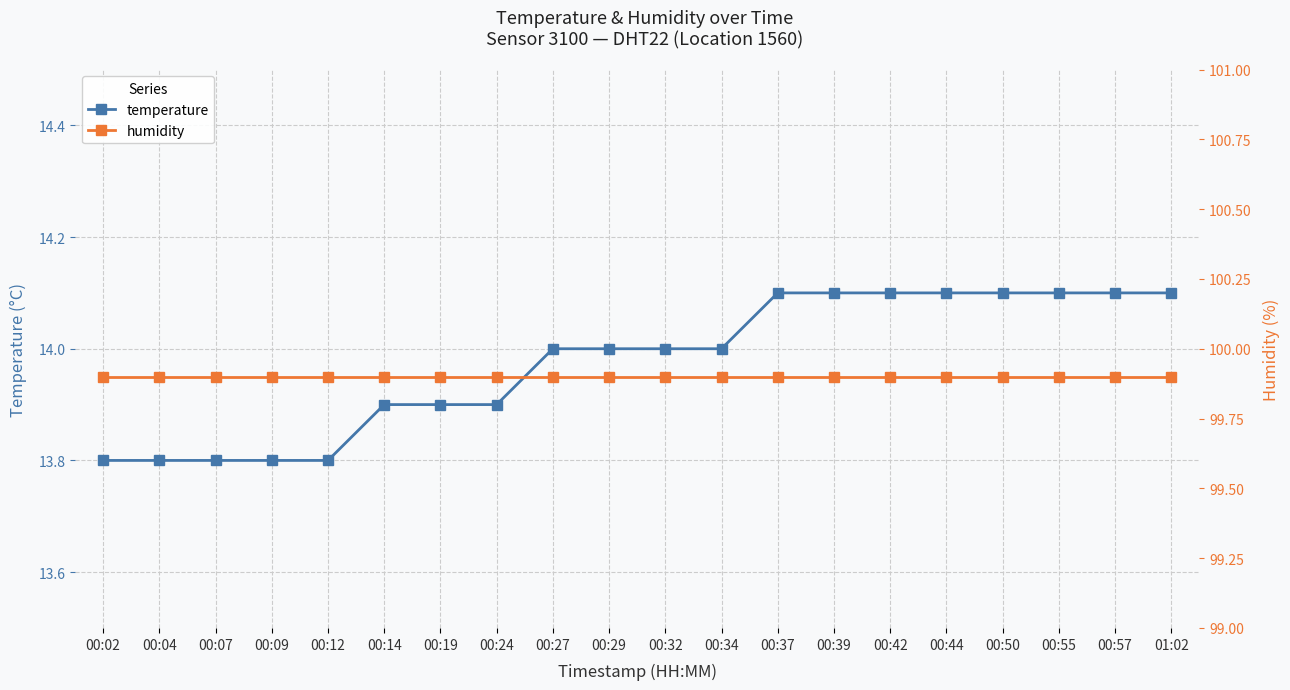

At which label is humidity closest to 99?

00:02